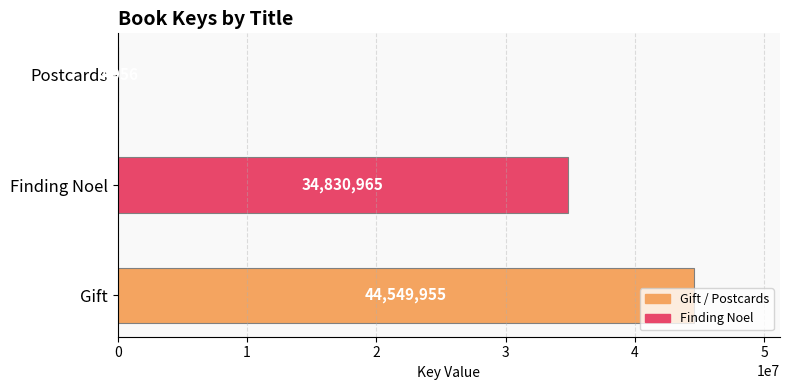

Is it true that the value at Gift is 15671707?

False